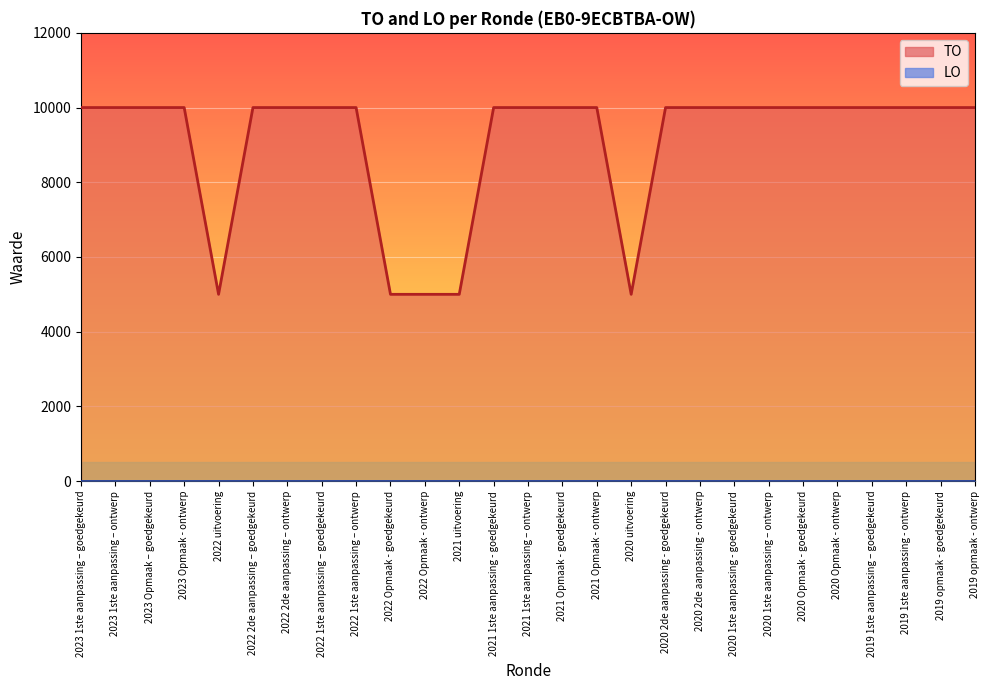

The value at 2019 opmaak - ontwerp is 10000. True or false?

True